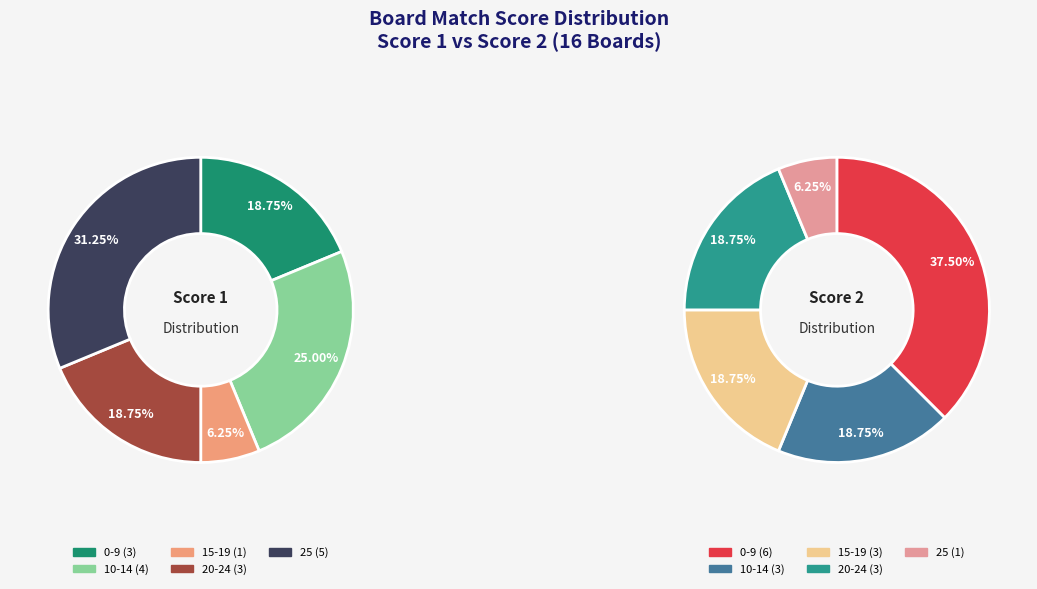

Which has a higher value, 1 or 3?

1